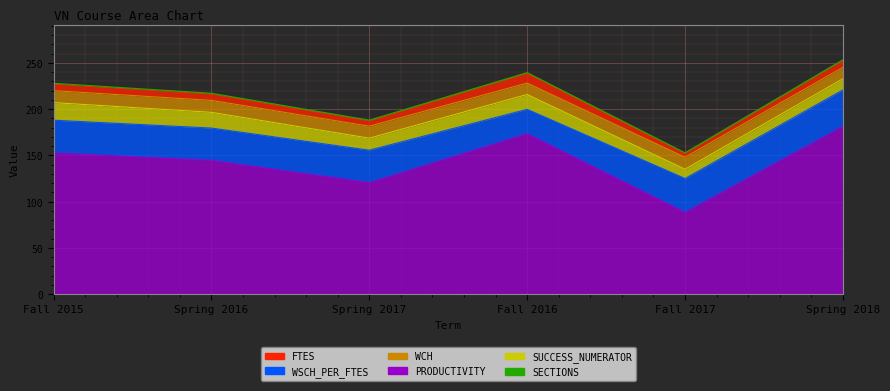

At which category is the sum across all series the highest?

Spring 2018